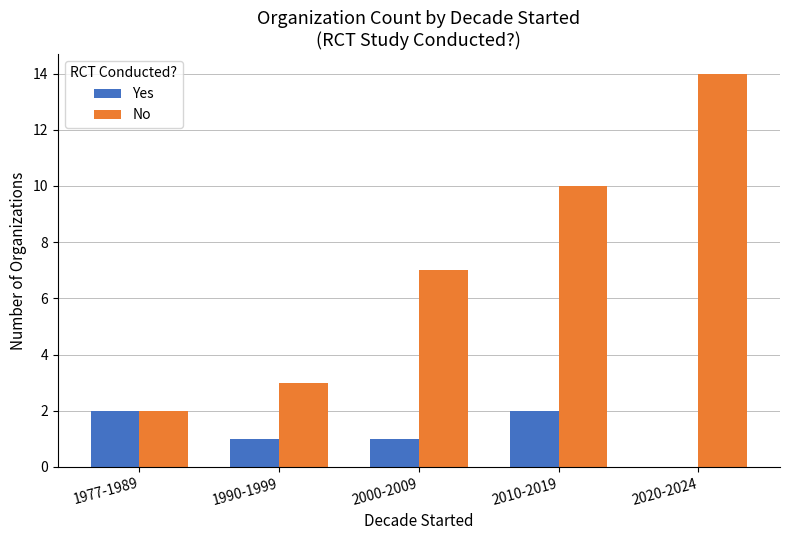

Reading left to right, transcribe all the data shown in this chart.

Yes: 1977-1989=2	1990-1999=1	2000-2009=1	2010-2019=2	2020-2024=0
No: 1977-1989=2	1990-1999=3	2000-2009=7	2010-2019=10	2020-2024=14